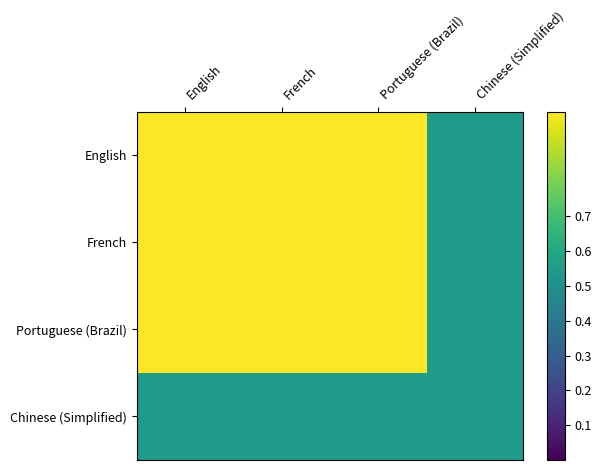

What is the total value across all series at Portuguese (Brazil)?

3.5